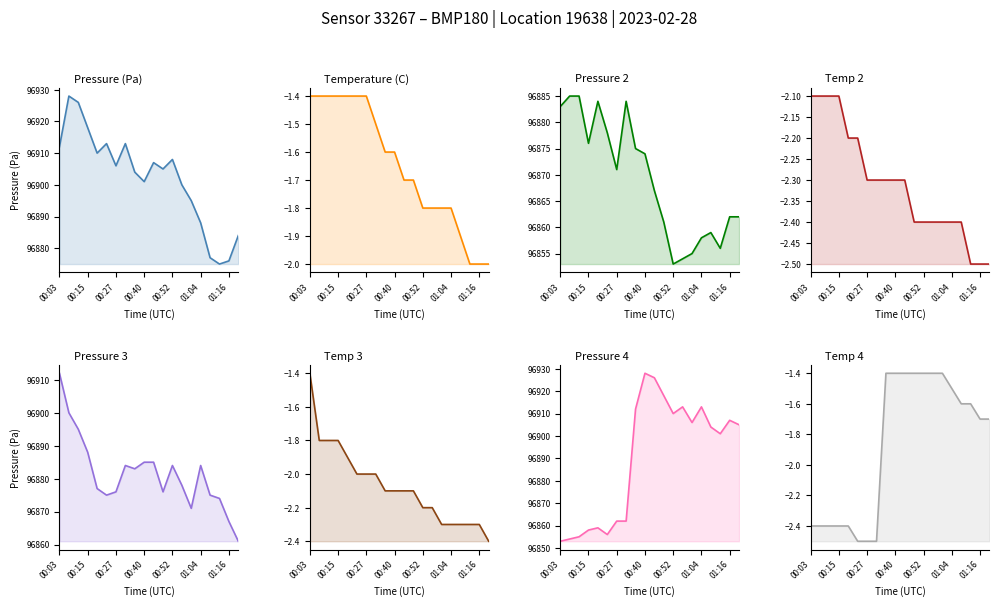

What is the value of the pressure point at the 8th from the left?

96862.0